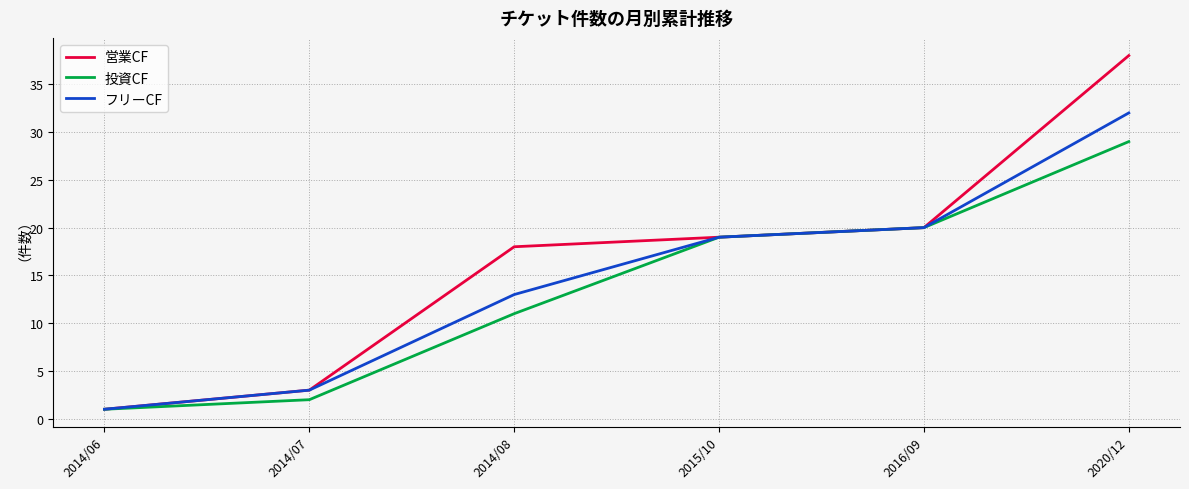

Which series has the widest spread of values?

営業CF